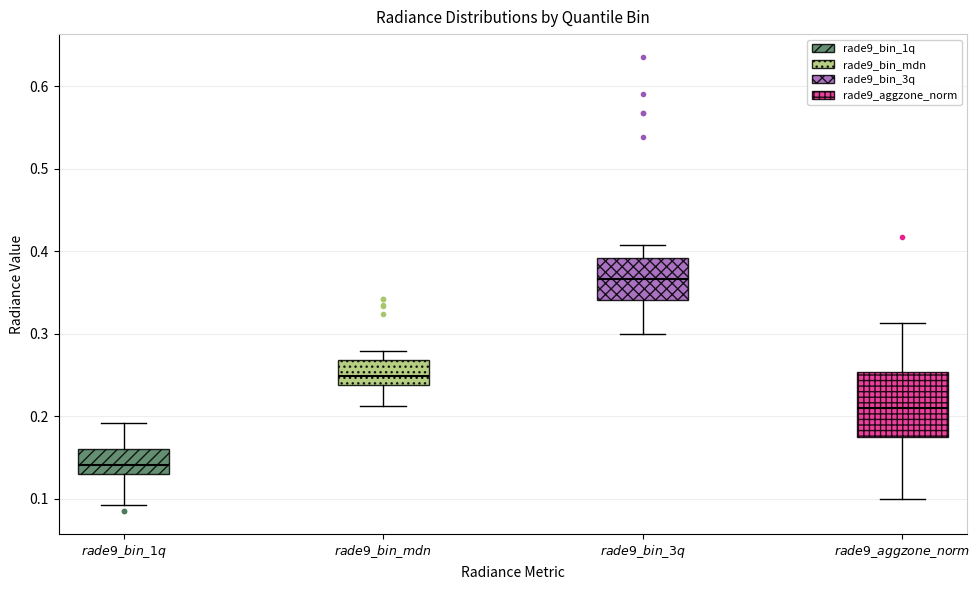

Which box is the tallest, from its lower edge to its upper edge?

$rade9\_aggzone\_norm$